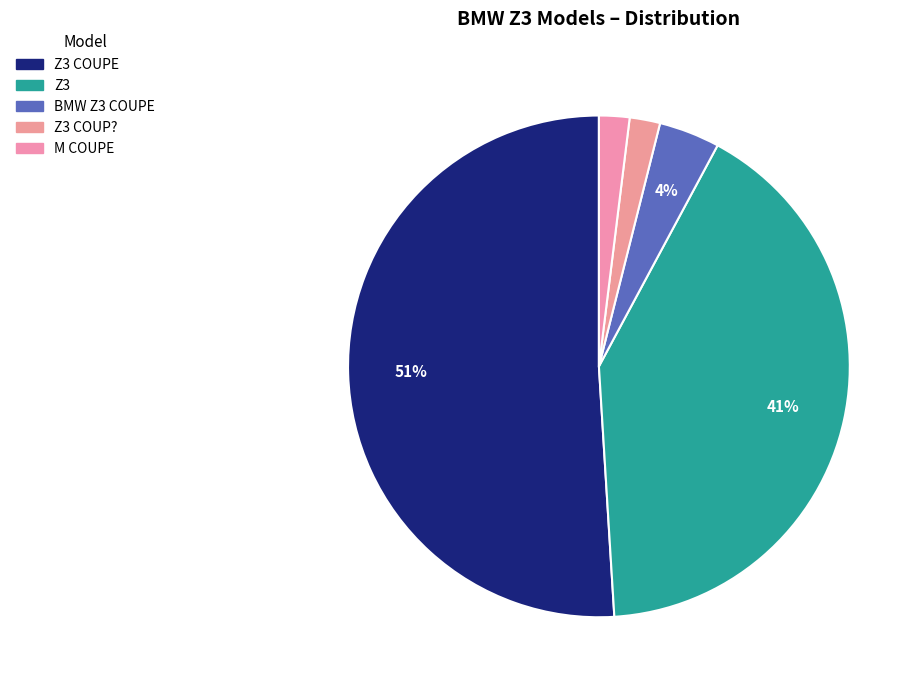

Count the number of slices in the pie.

5